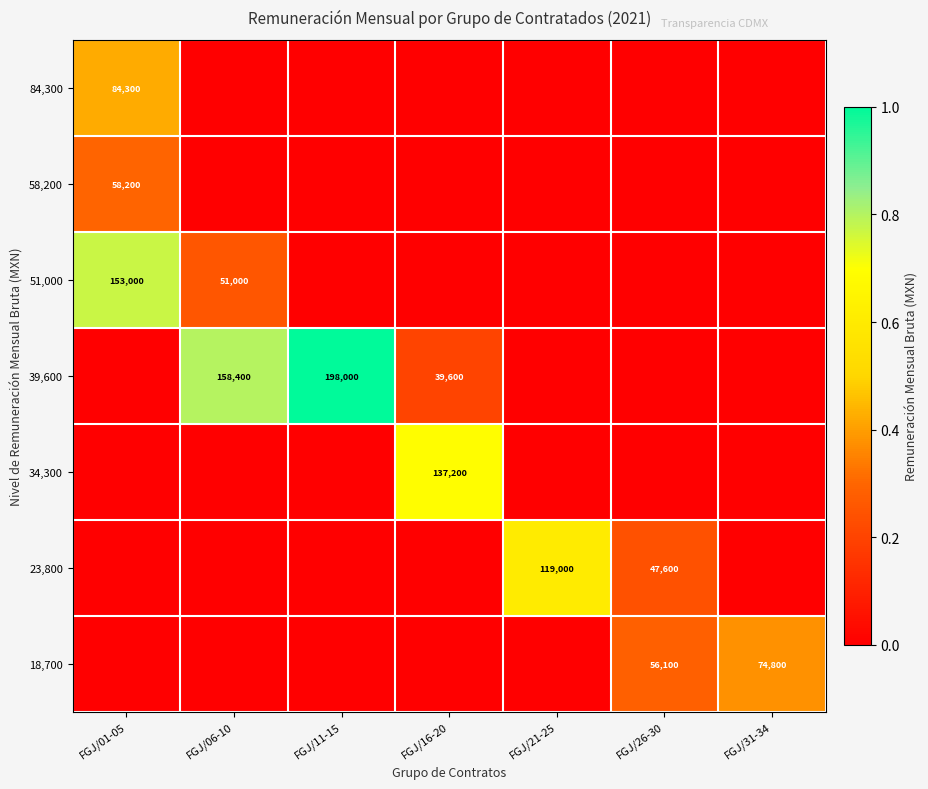

Is it true that 18,700 equals 0.2 at FGJ/31-34?

False